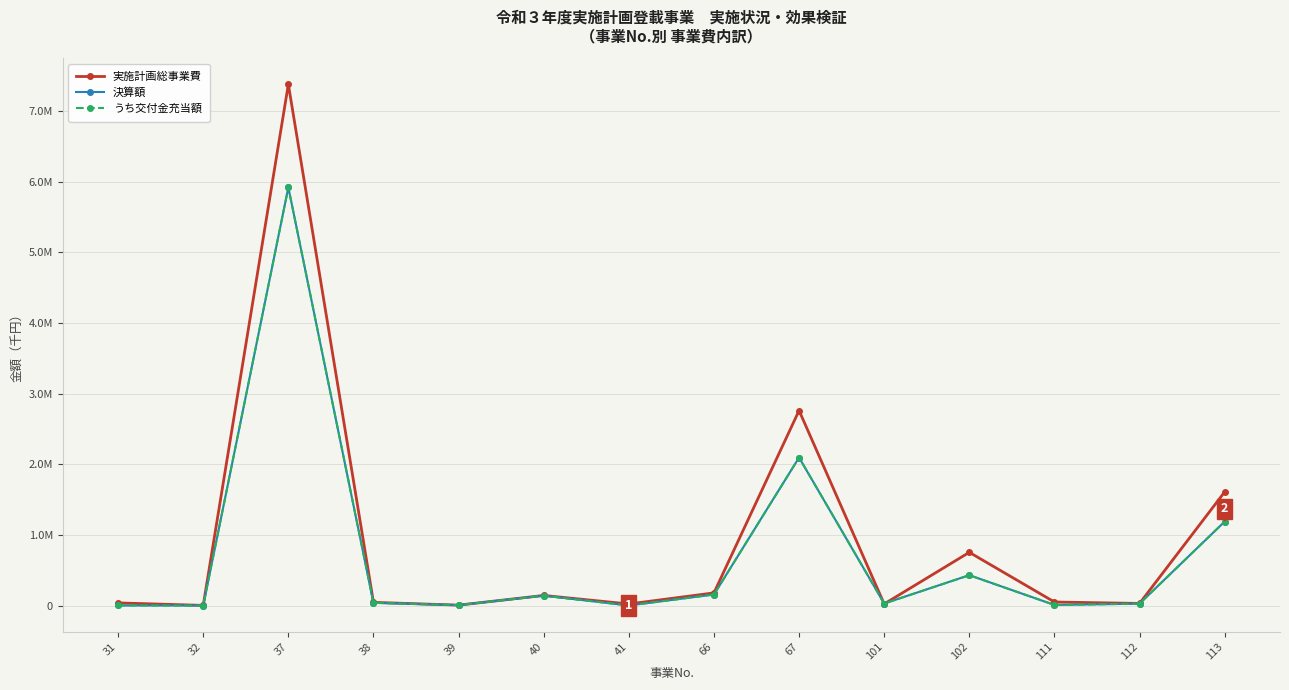

In 決算額, how many points are lower than both neighbors (excluding endpoints)?

5